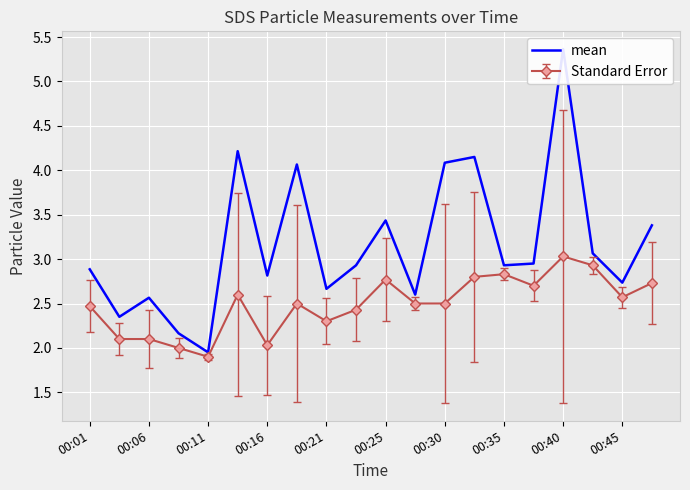

At which label does Standard Error reach its minimum?

00:11